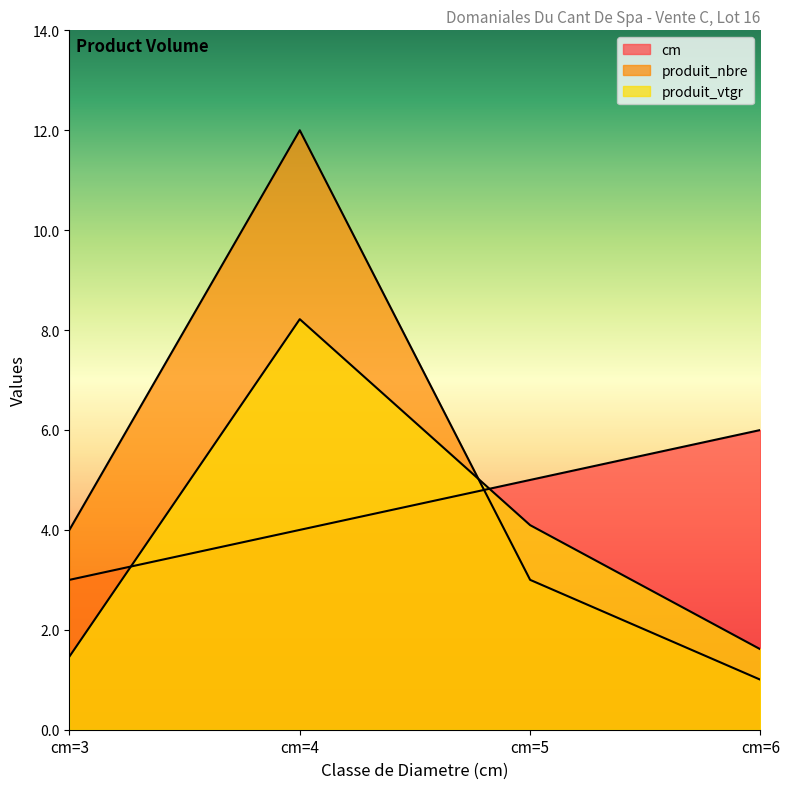

True or false: cm has more than 1 points higher than both neighbors.

False